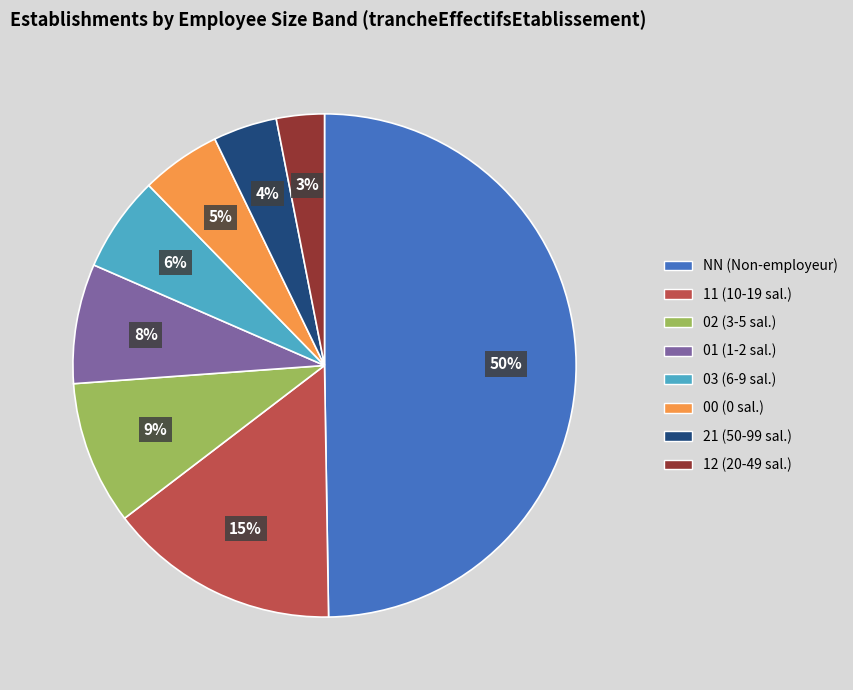

How many slices are in this pie chart?

8